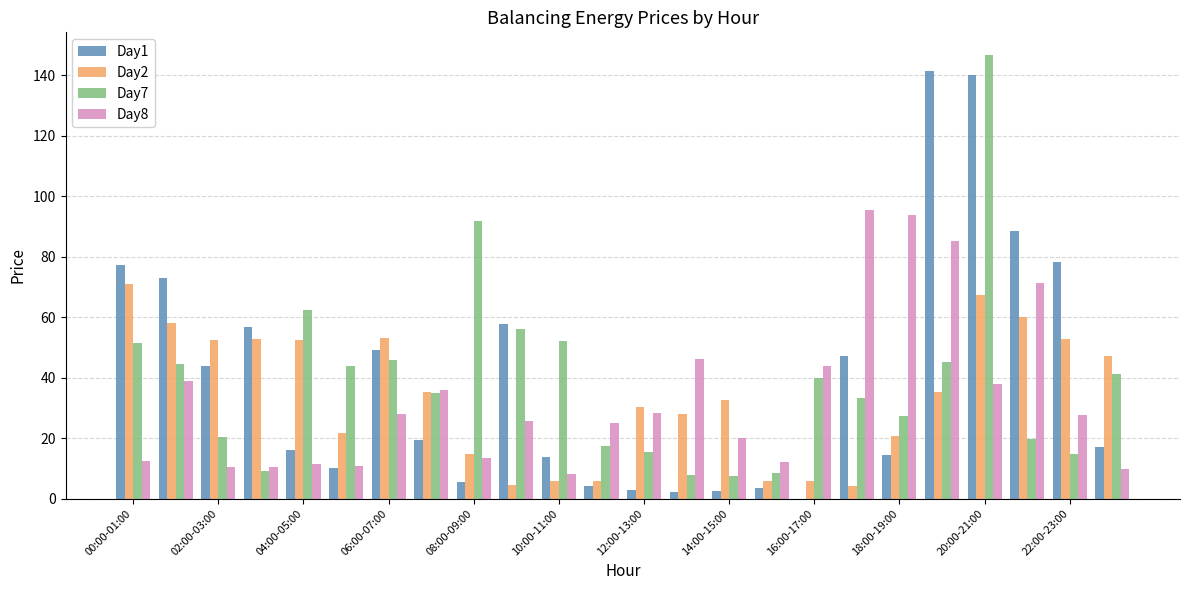

Are the bars grouped side by side (vs. stacked)?

Yes